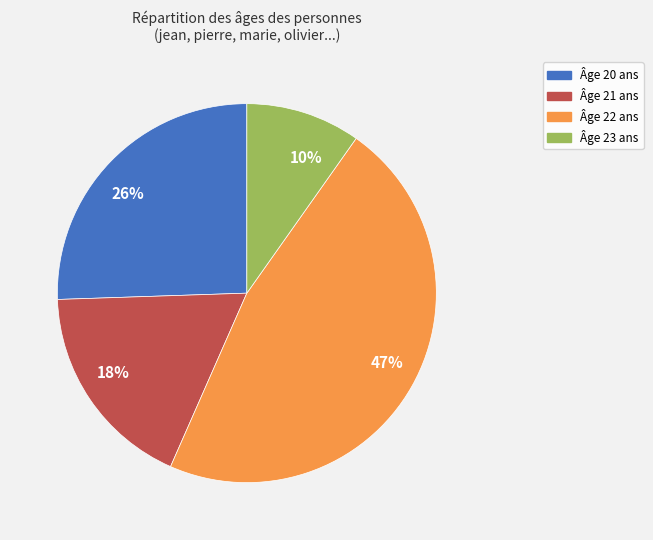

Which category has the biggest portion of the pie?

47%